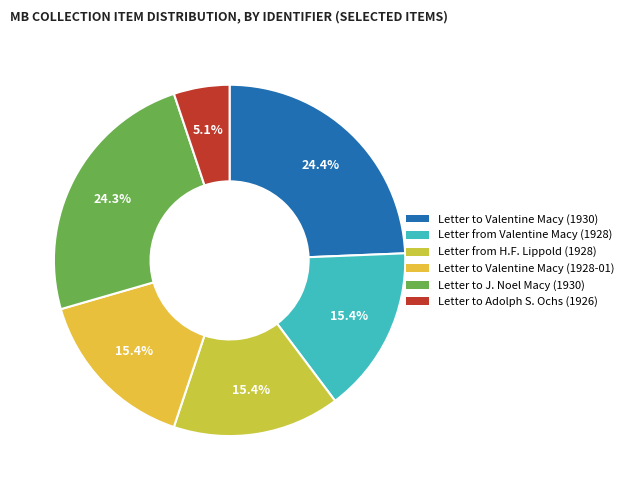

How many segments does this pie chart have?

6